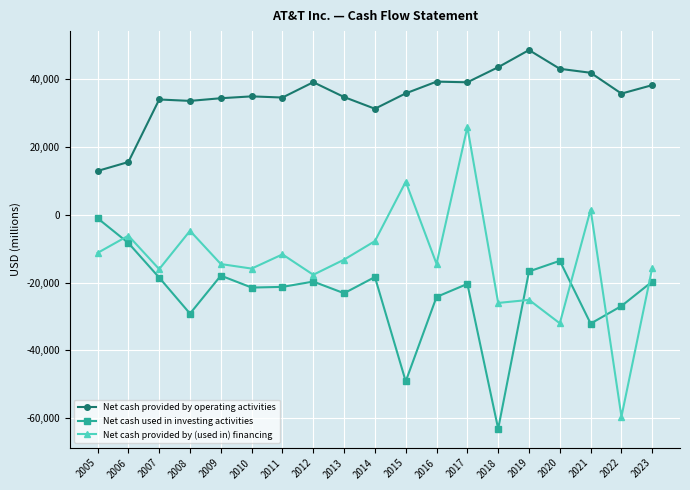

What is the lowest value of the Net cash provided by (used in) financing series?

-59564